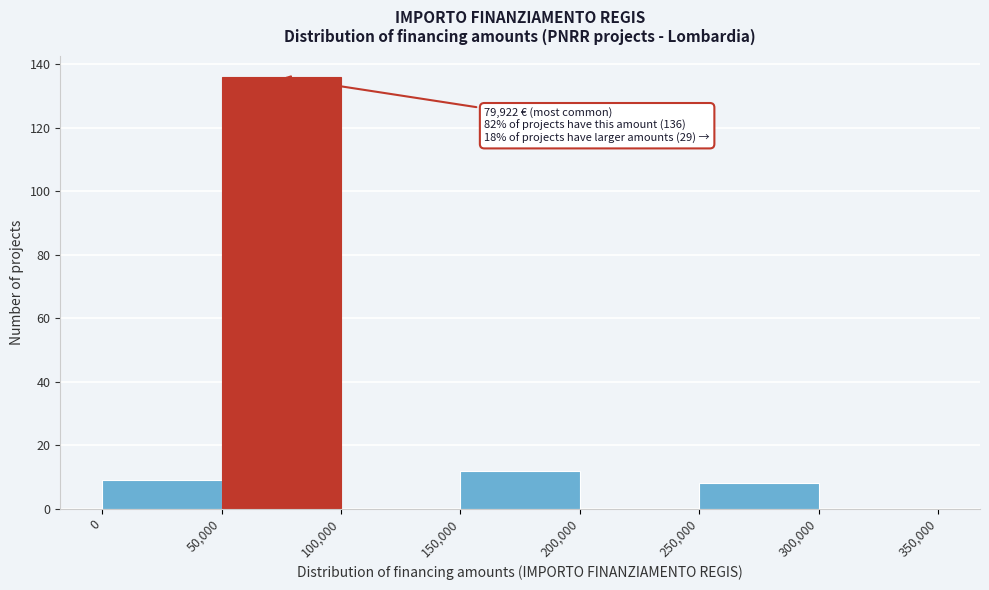

Which range on the x-axis has the tallest bar?

50,000 to 100,000